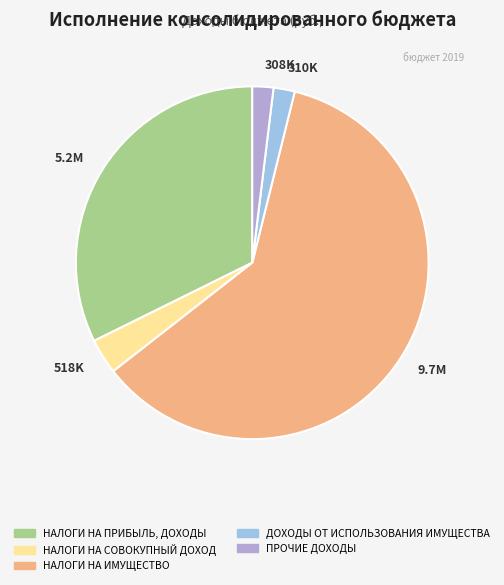

Combined, do 518K and 9.7M account for over 50%?

Yes